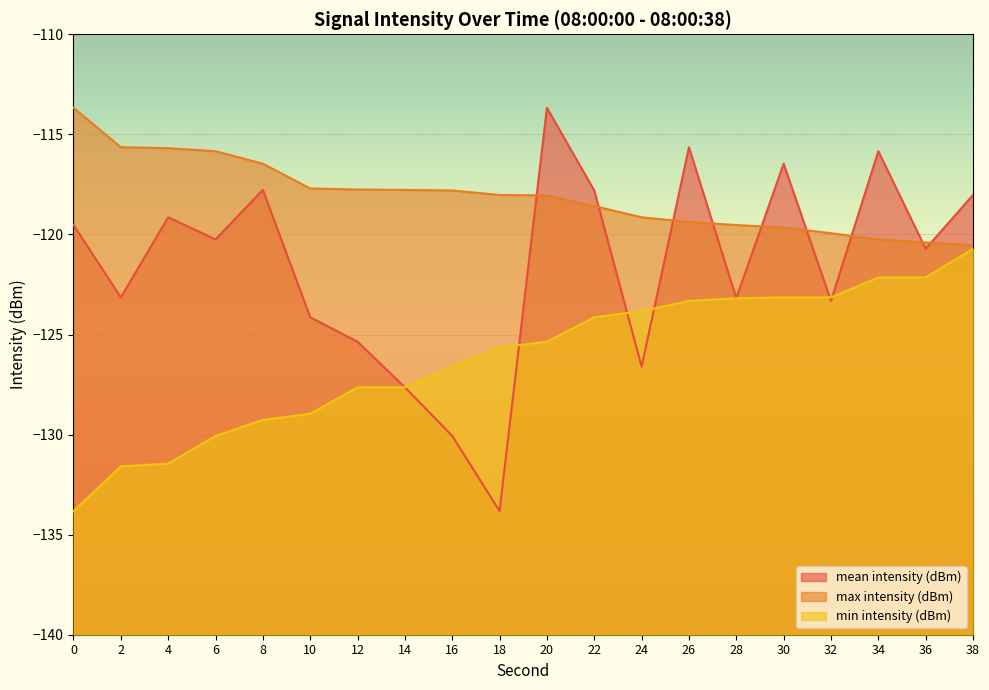

The value of max intensity (dBm) at 0 is -113.7. True or false?

True